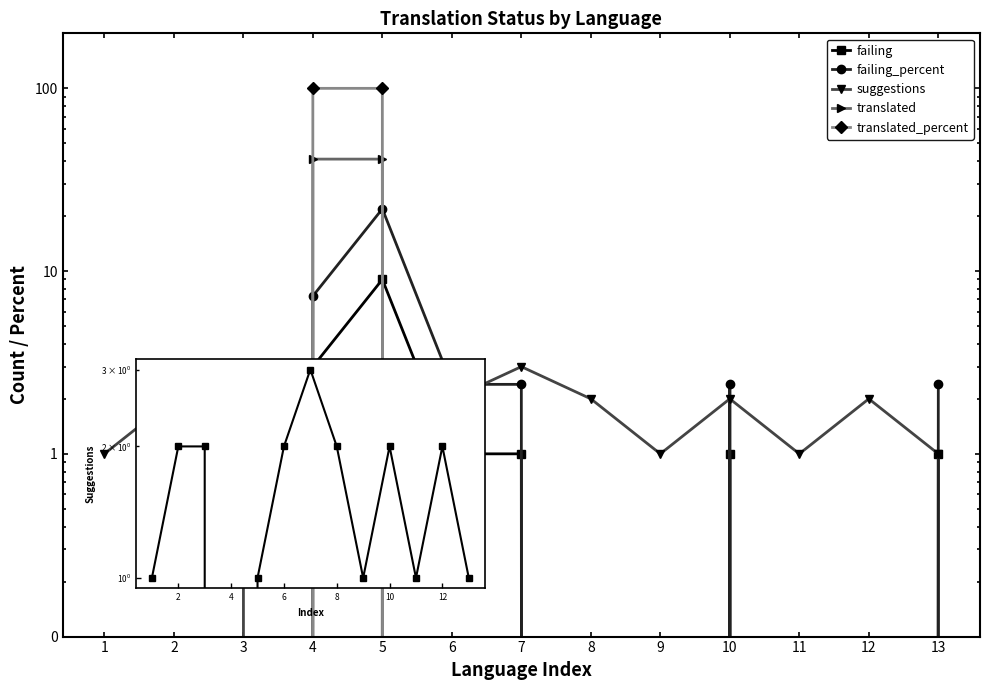

Is the value of suggestions at 8 greater than the value of translated_percent at 6?

Yes